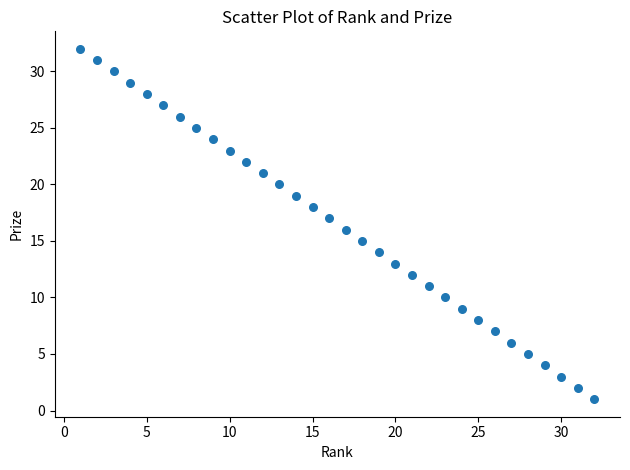

What is the range of X values (max minus min)?

31